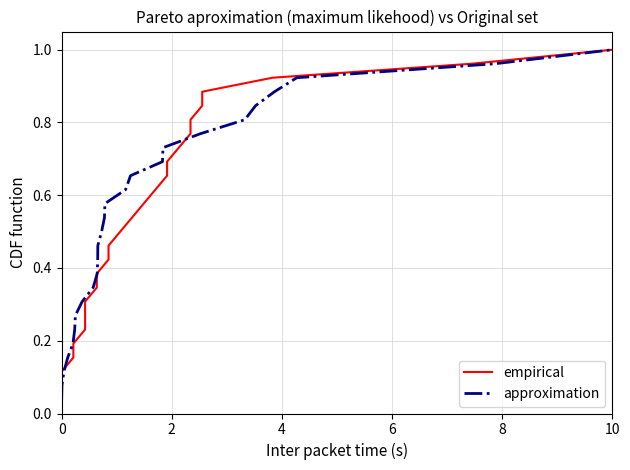

The approximation series shows 1.0 at 10. True or false?

True